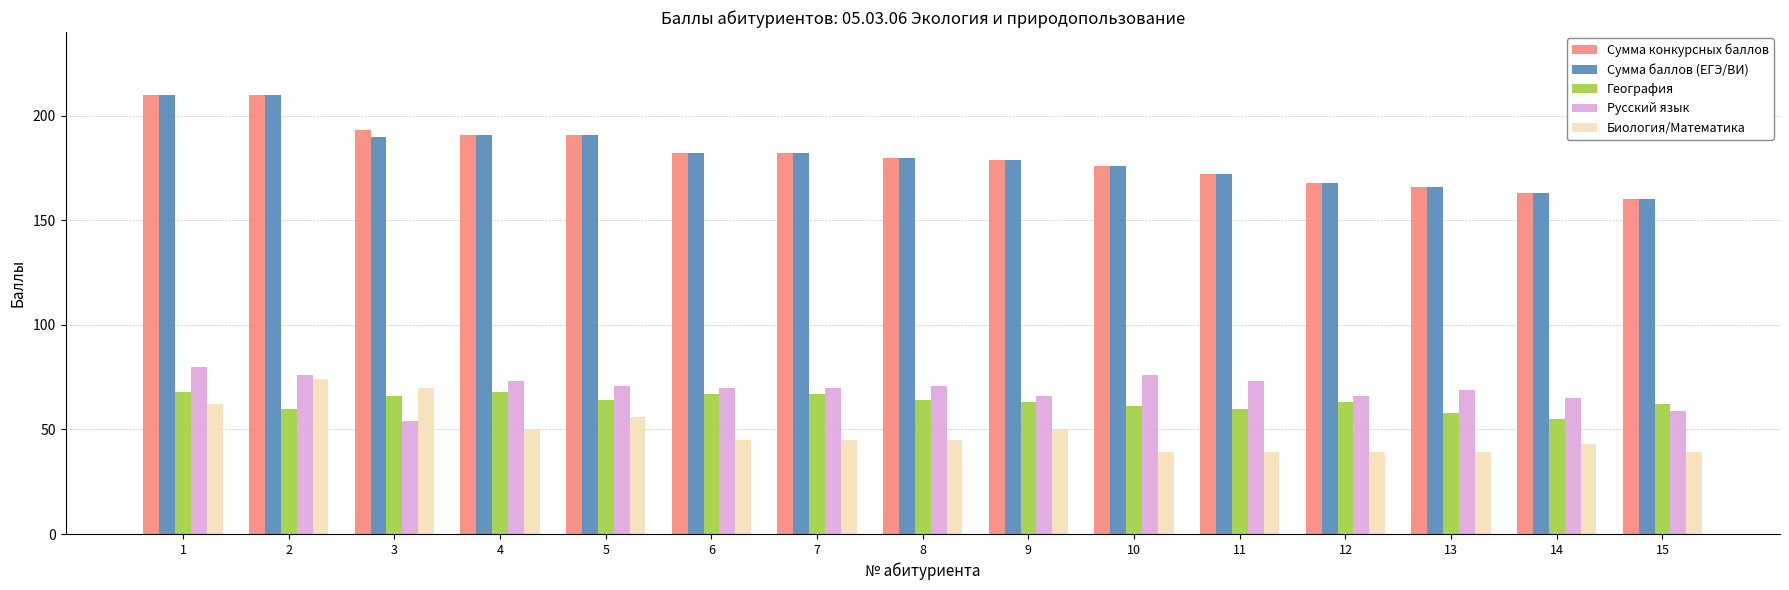

Reading left to right, transcribe all the data shown in this chart.

Сумма конкурсных баллов: 210	210	193	191	191	182	182	180	179	176	172	168	166	163	160
Сумма баллов (ЕГЭ/ВИ): 210	210	190	191	191	182	182	180	179	176	172	168	166	163	160
География: 68	60	66	68	64	67	67	64	63	61	60	63	58	55	62
Русский язык: 80	76	54	73	71	70	70	71	66	76	73	66	69	65	59
Биология/Математика: 62	74	70	50	56	45	45	45	50	39	39	39	39	43	39